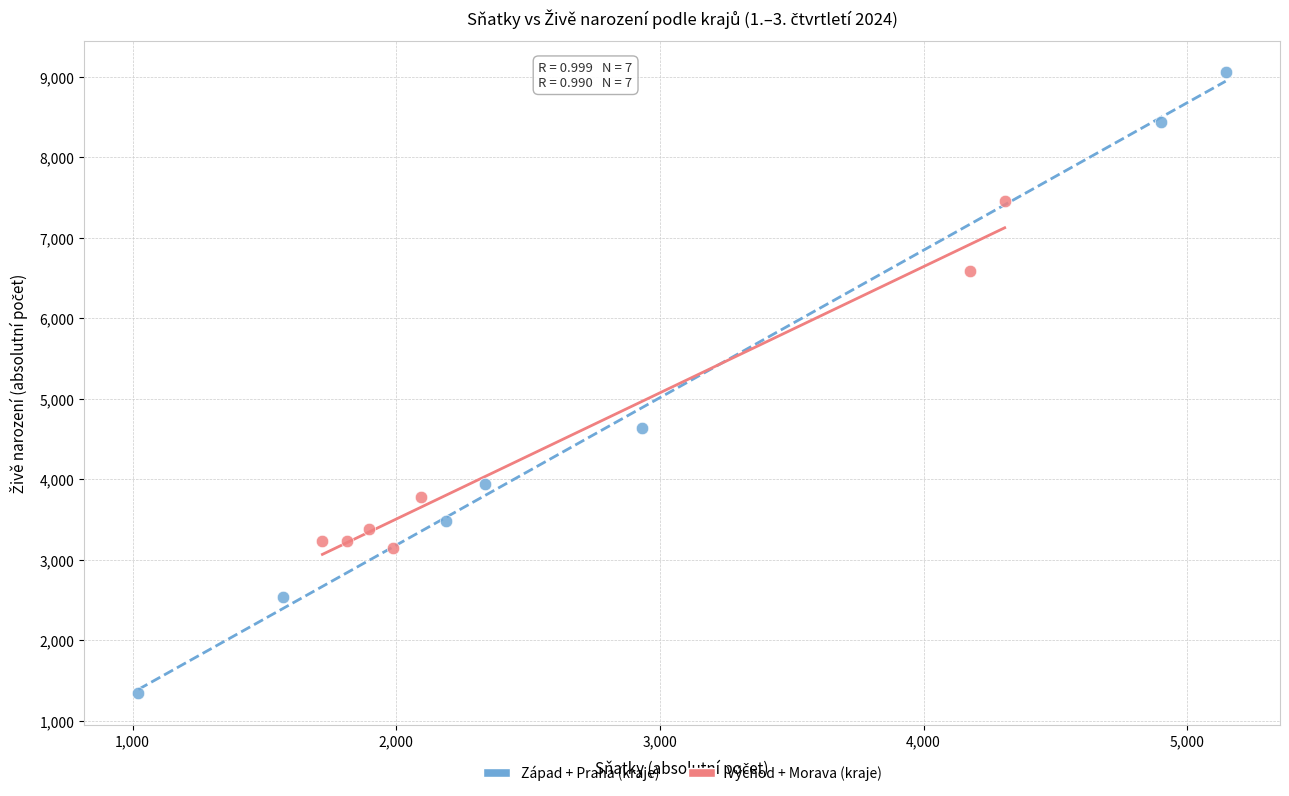

Which series reaches the minimum Y coordinate?

Západ + Praha (kraje)